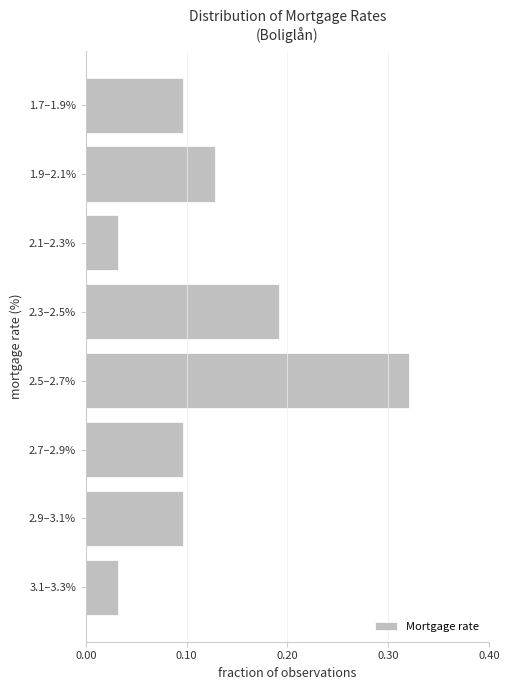

Is it true that the value at 2.5–2.7% is 0.1?

False